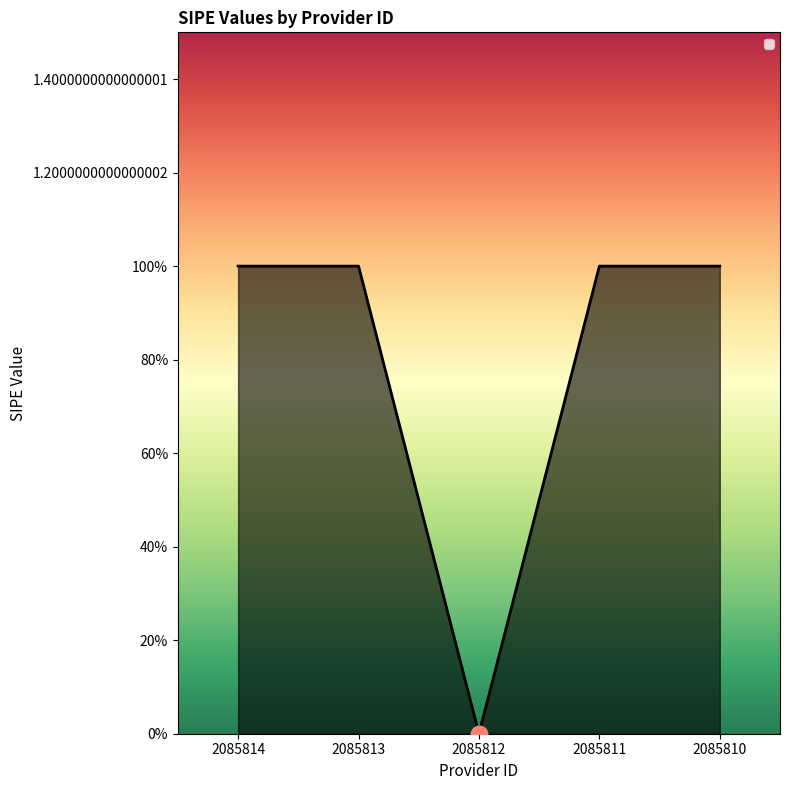

Reading right to left, what are all the values shown in this chart?

1	1	0	1	1